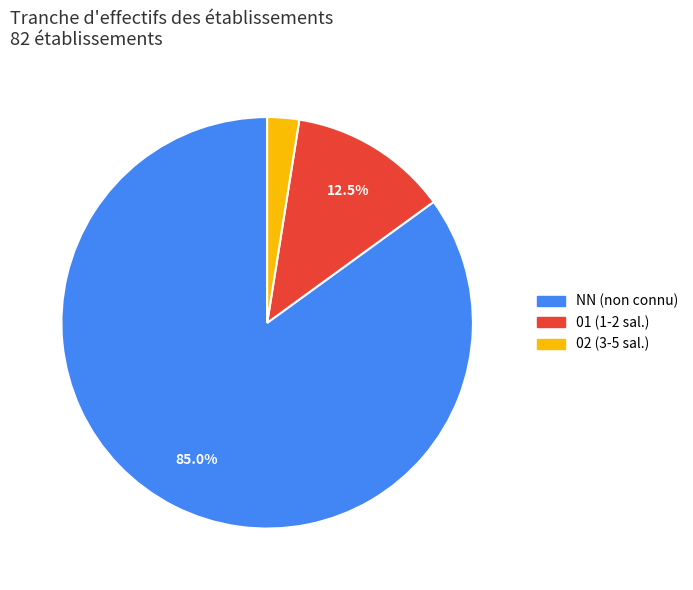

How many segments does this pie chart have?

3